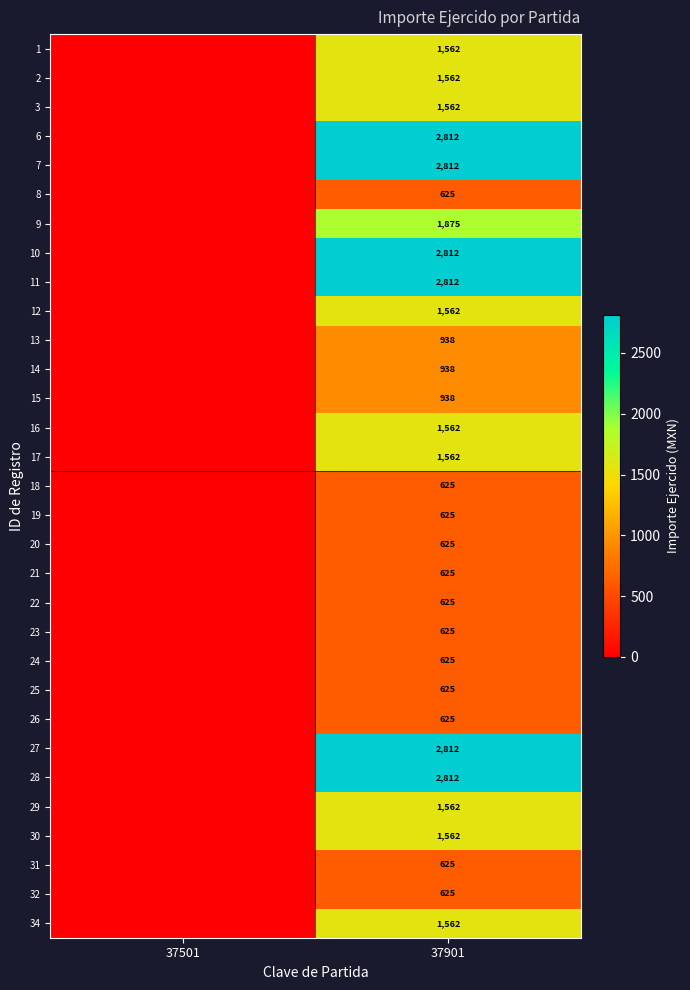

Is it true that 1 equals 1562 at 37901?

True